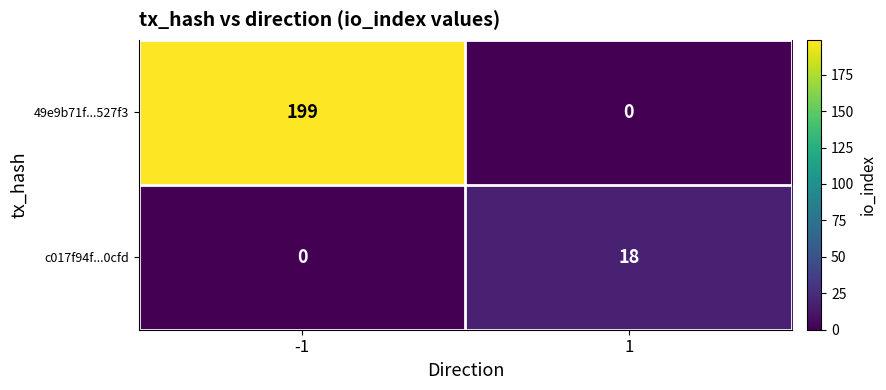

What is the spread (max minus min) of values at 1?

18